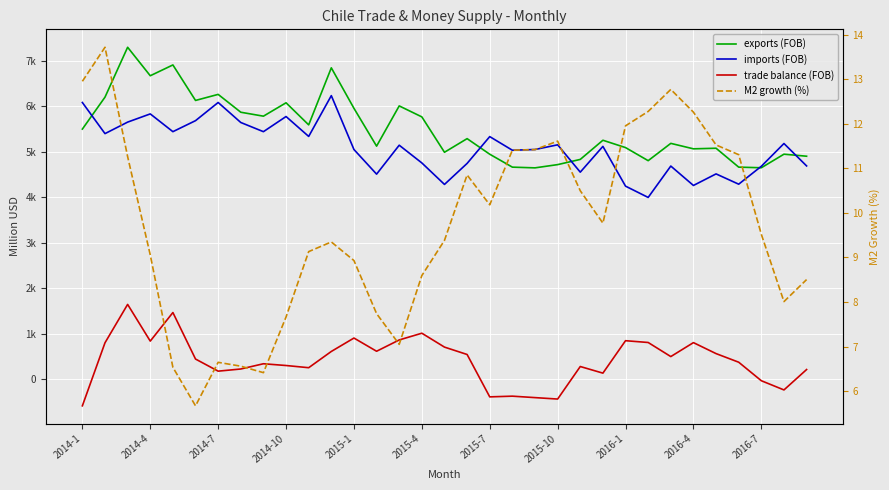

In exports (FOB), how many points are higher than both neighbors (excluding endpoints)?

11